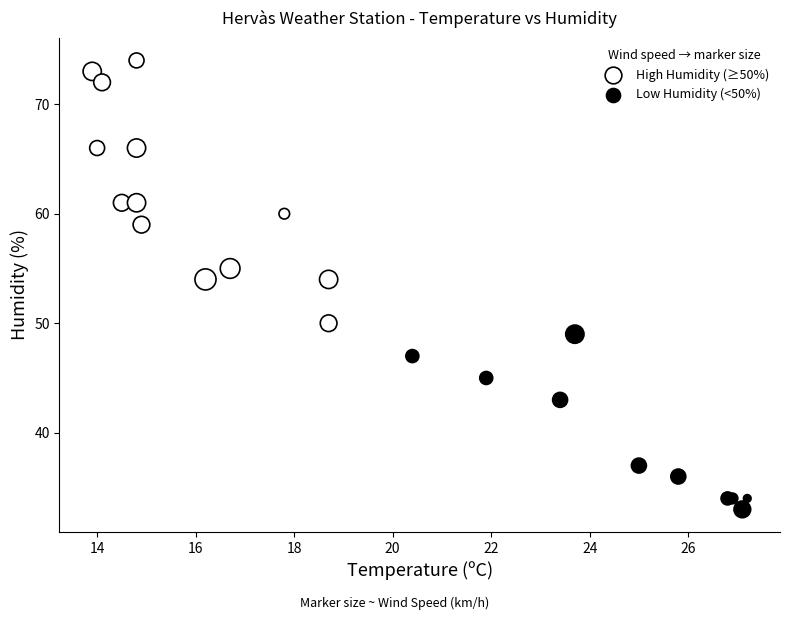

Which series reaches the minimum Y coordinate?

Low Humidity (<50%)